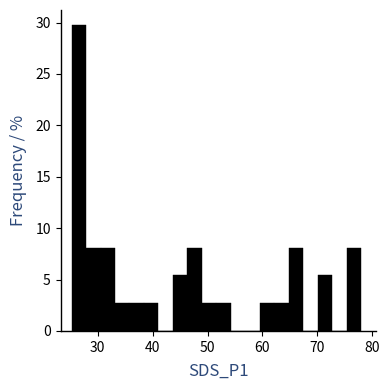

Read against the x-axis, roughly where is the centre of the tallest bar?

27